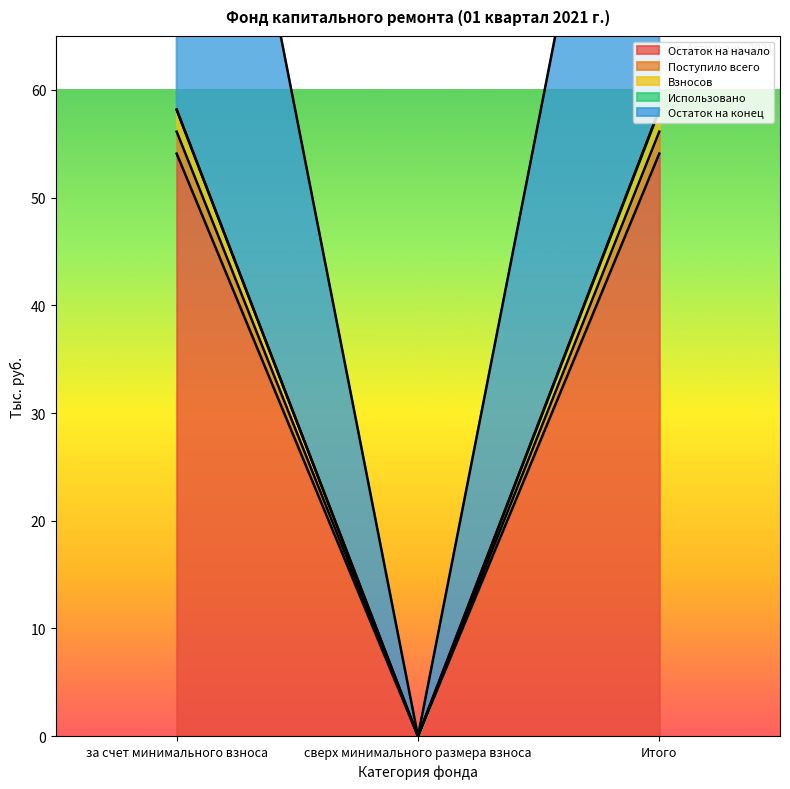

What is the label of the 2nd point from the left?

сверх минимального размера взноса